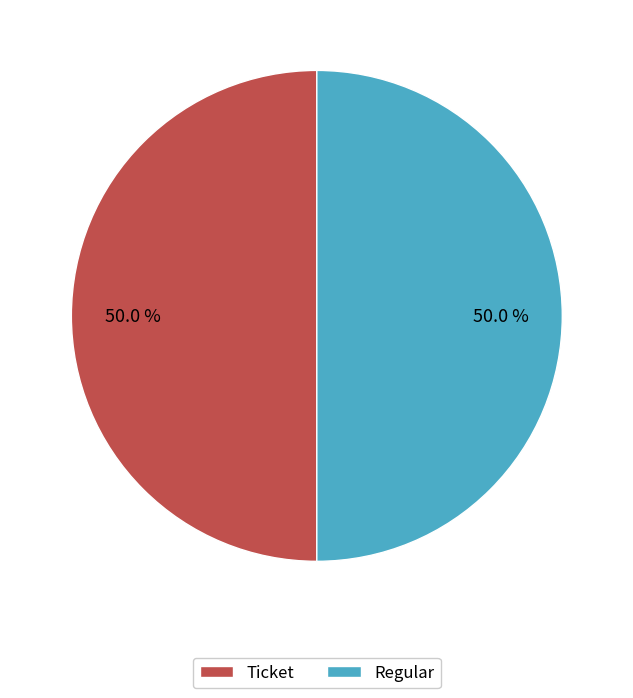

To the nearest percent, what is the average slice percentage?

50%